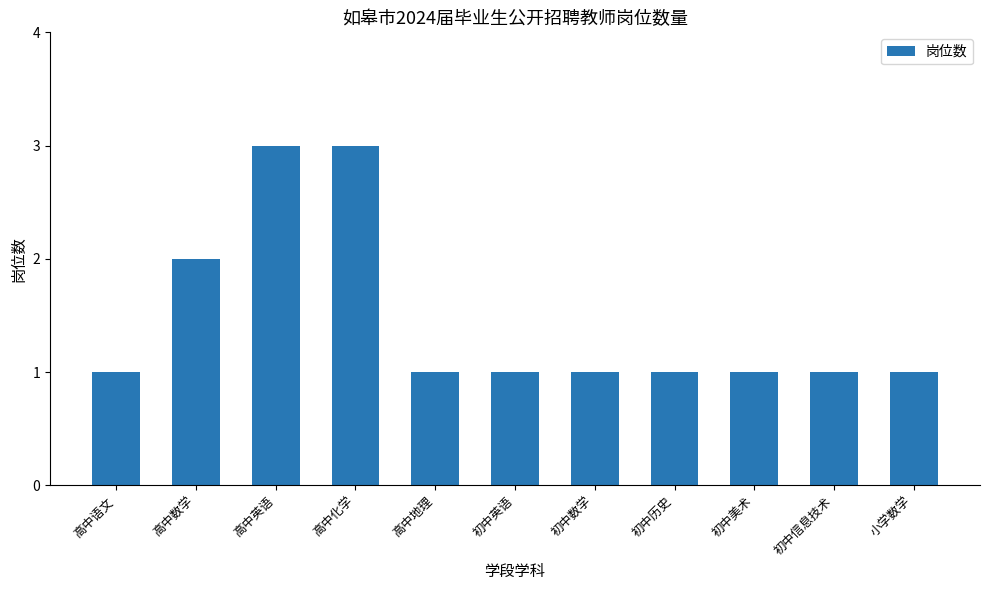

What is the difference between the values at 高中英语 and 高中语文?

2